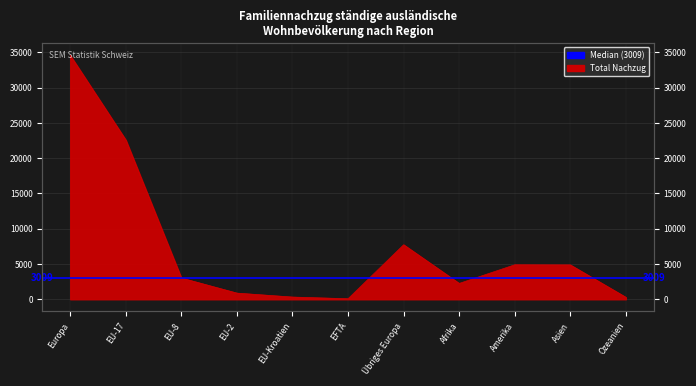

How many data points does each series have?

11